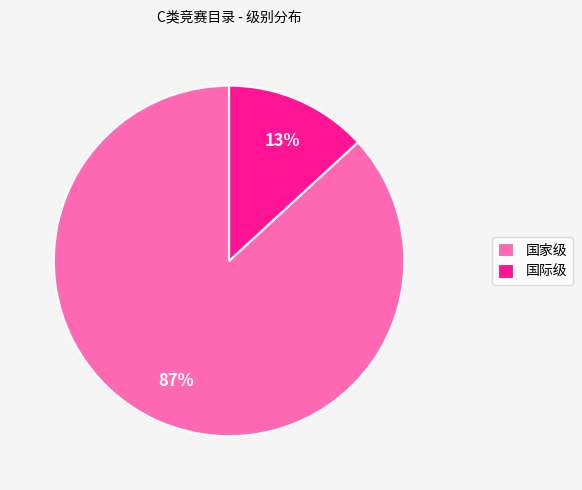

Is there a majority slice in this chart?

Yes